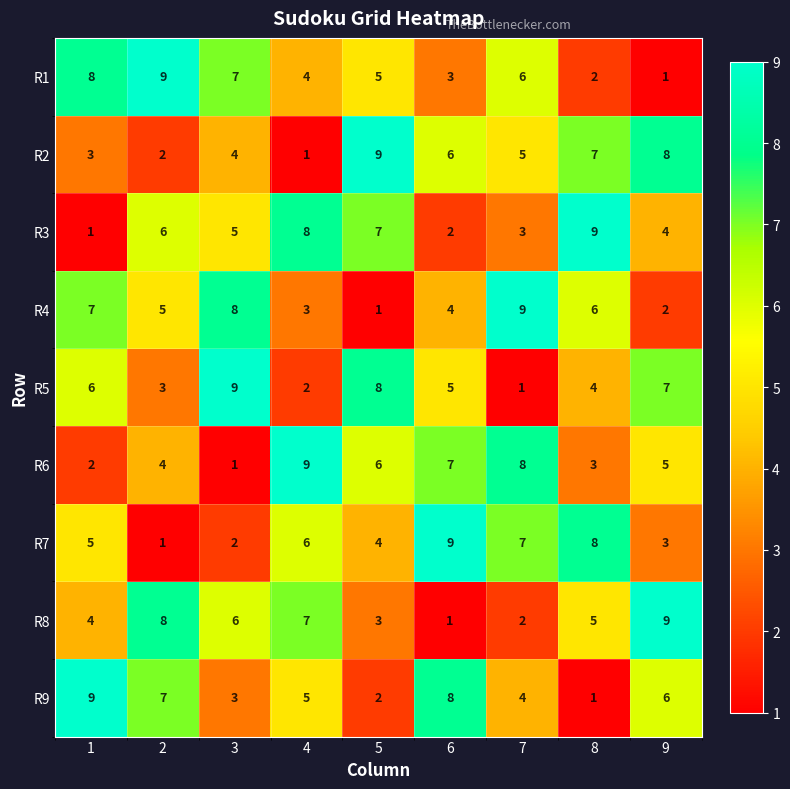

What is the difference between the maximum and minimum values in the R3 series?

8